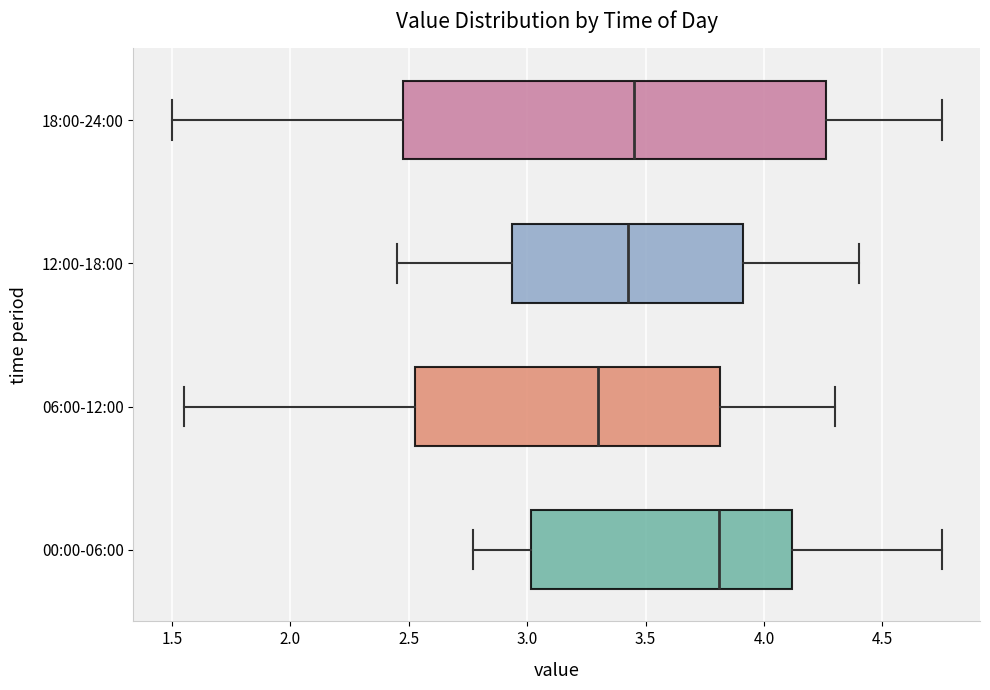

Reading bottom to top, transcribe this box plot: for each box, give where its median line is, the range the box spans, and where its two whiskers end, as read against the x-axis. The values are not printed on the chart, so give them approximately, as read against the axis.

00:00-06:00: median 3.80, box 3.00 to 4.10, whiskers 2.75 to 4.75
06:00-12:00: median 3.30, box 2.55 to 3.80, whiskers 1.55 to 4.30
12:00-18:00: median 3.45, box 2.95 to 3.90, whiskers 2.45 to 4.40
18:00-24:00: median 3.45, box 2.50 to 4.25, whiskers 1.50 to 4.75